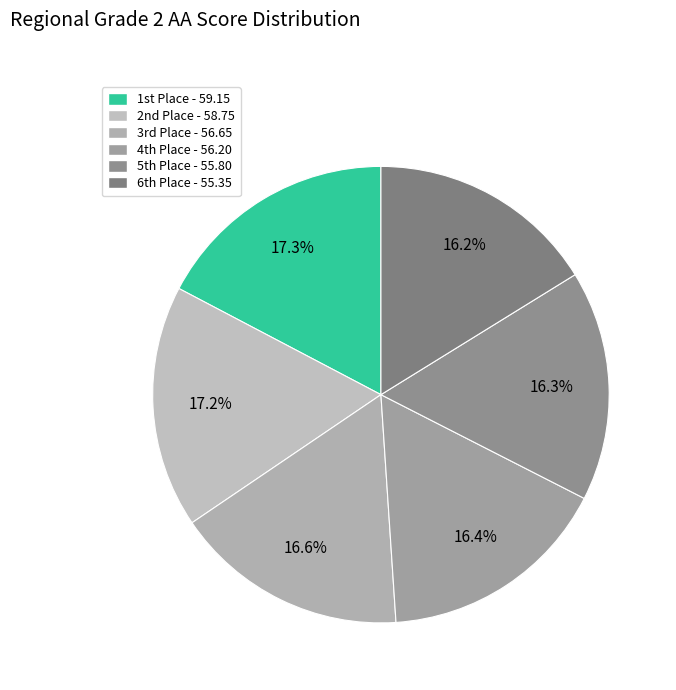

Which slice is the smallest?

6th Place